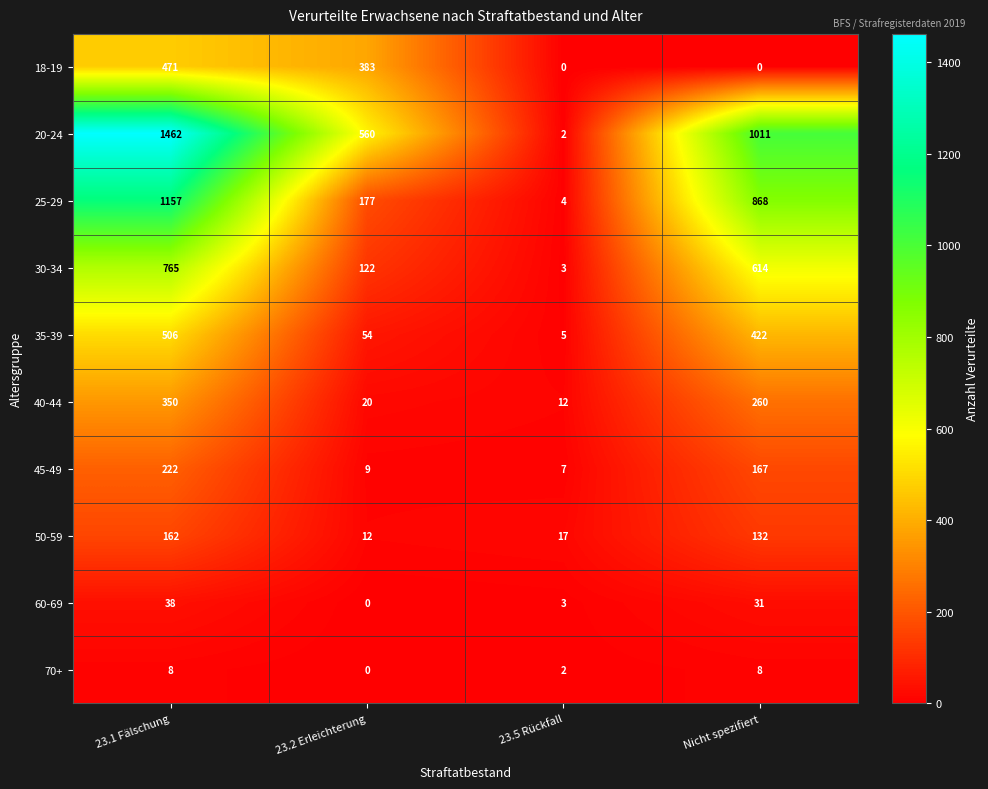

Is it true that 30-34 equals 2 at 23.5 Rückfall?

False